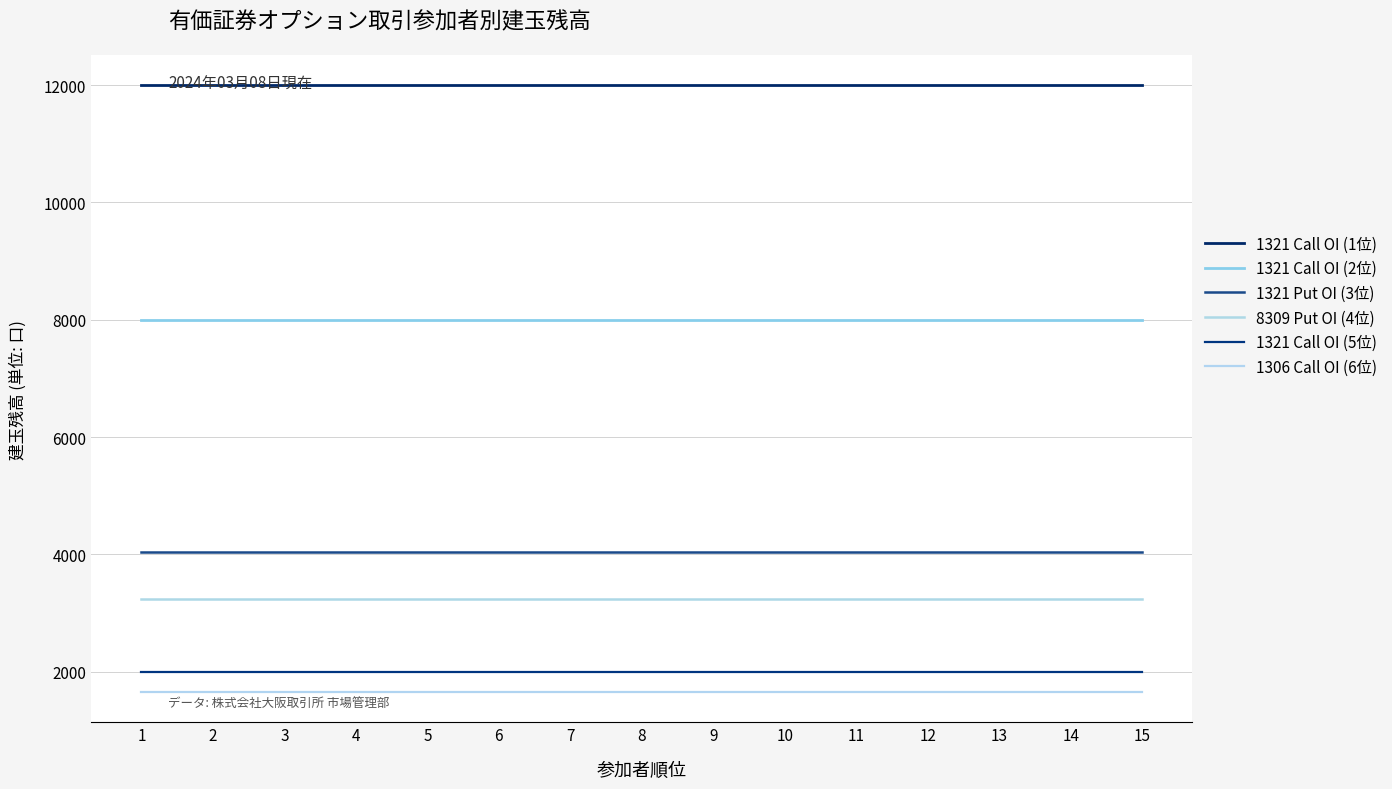

Which series has the largest range (max minus min)?

1321 Call OI (1位)